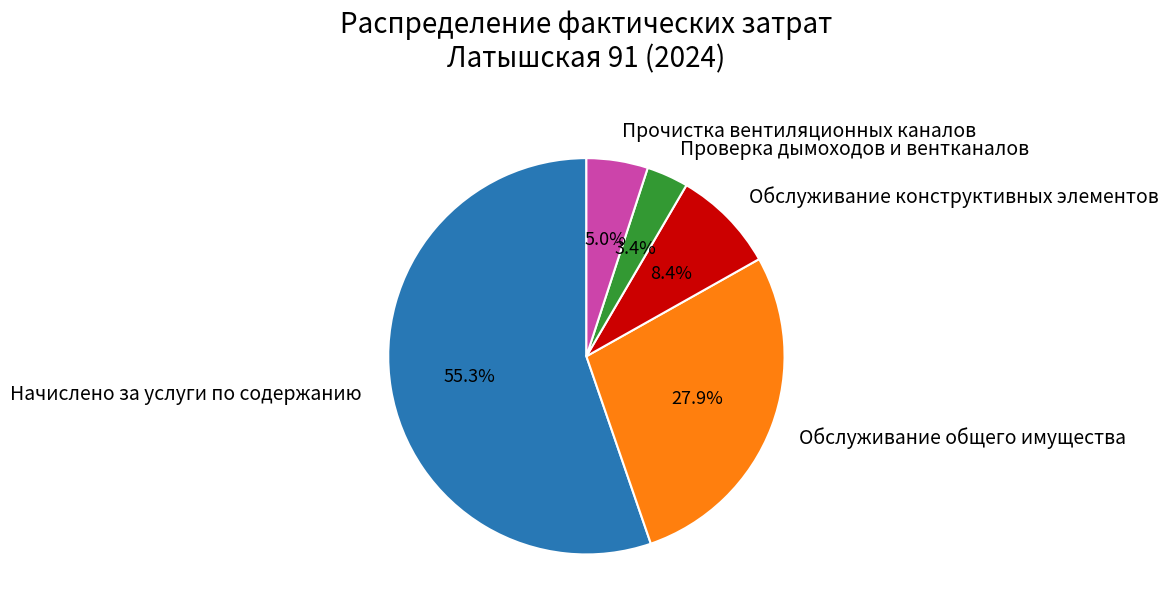

To the nearest percent, what is the average slice percentage?

20%